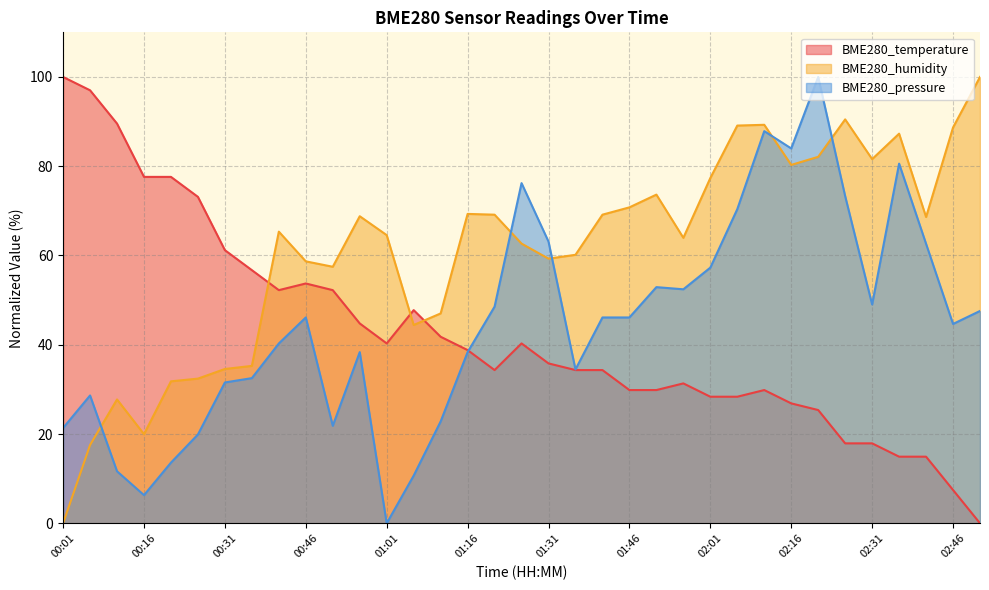

The value of BME280_temperature at 01:16 is 69.6. True or false?

False